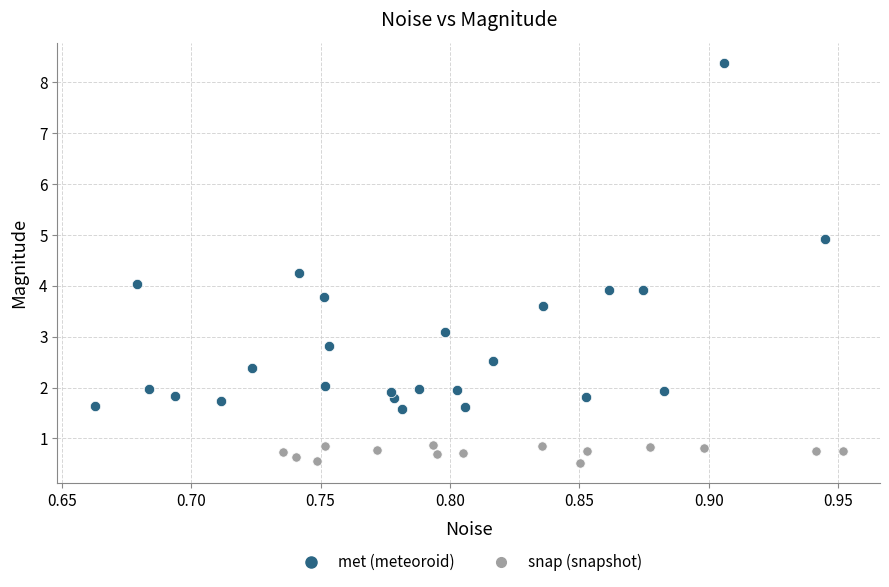

Which series reaches the minimum Y coordinate?

snap (snapshot)